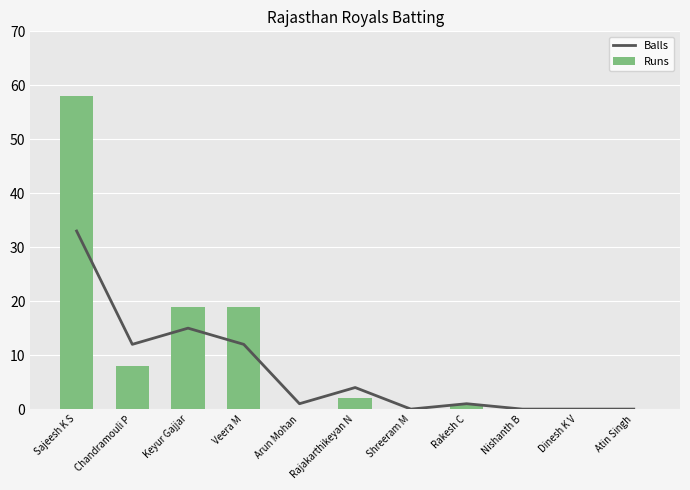

List the series in order of their overall mean, lowest first.

Balls, Runs